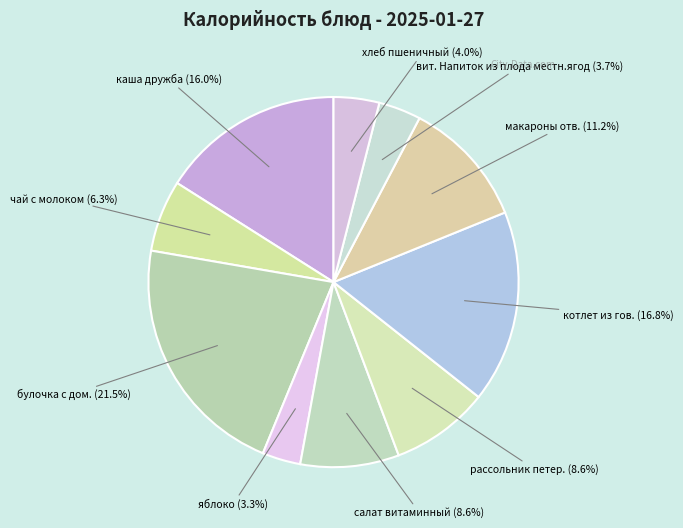

To the nearest percent, what is the difference between the largest and smallest slice percentages?

18%